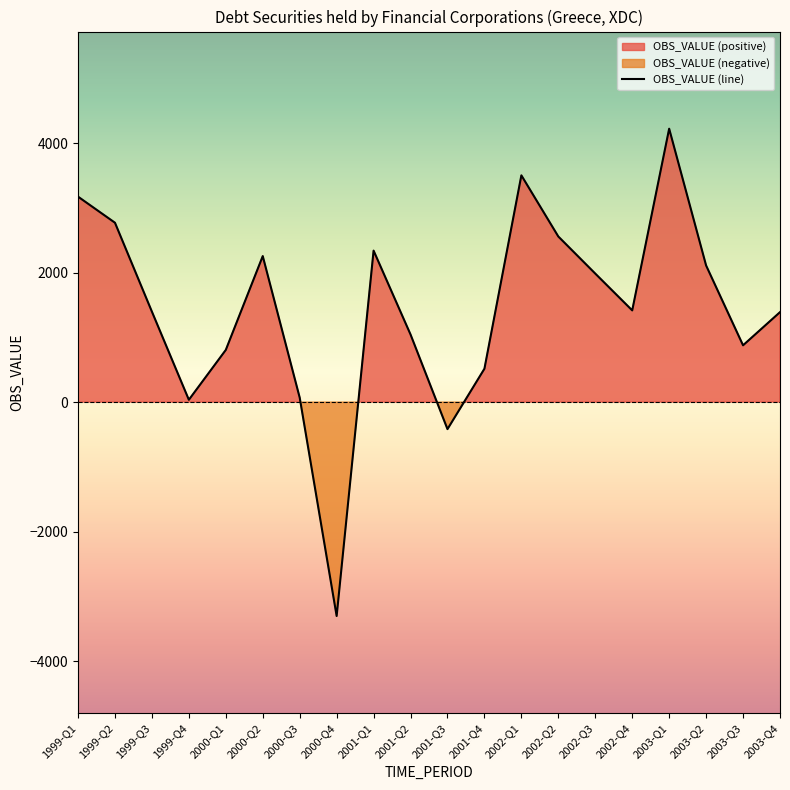

What is the ratio of the value at 2000-Q1 to the value at 2003-Q2?

0.4